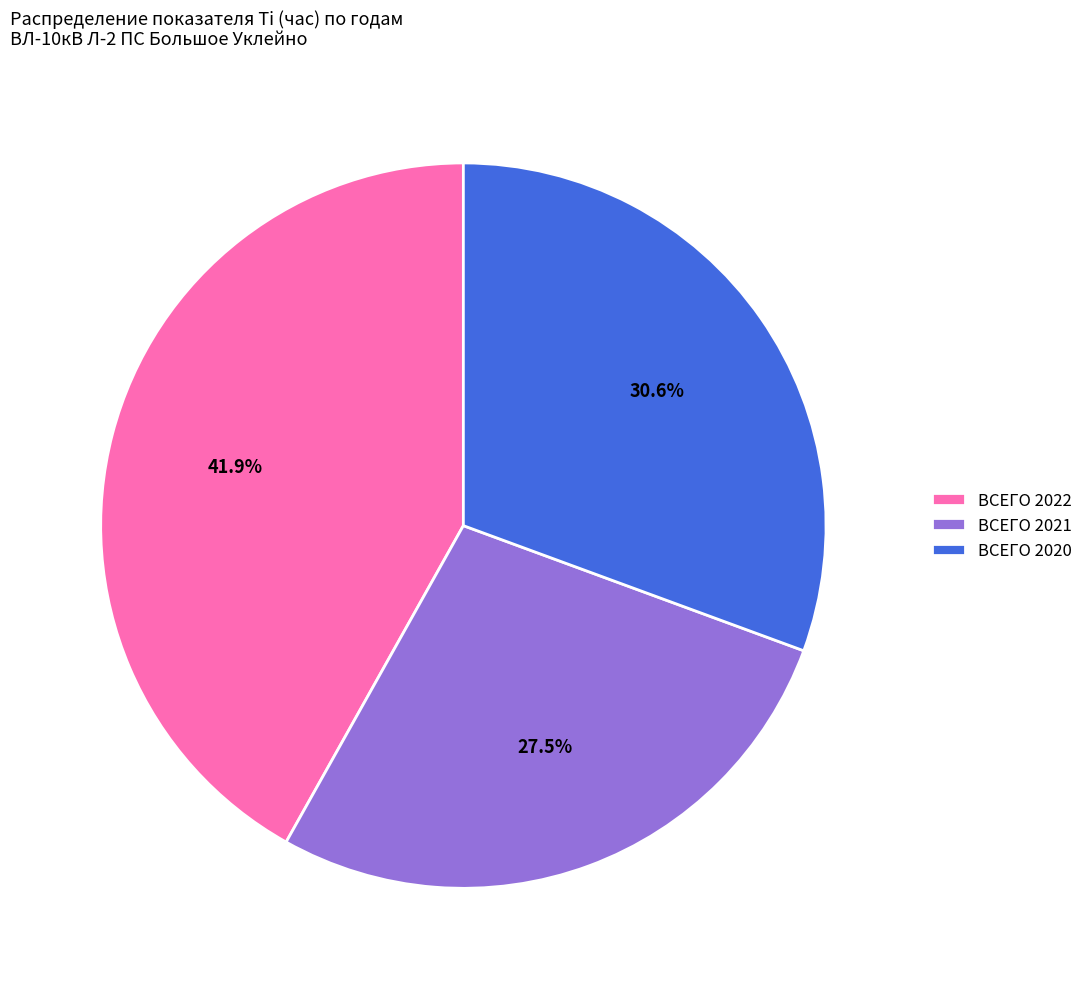

Does any single category account for the majority?

No